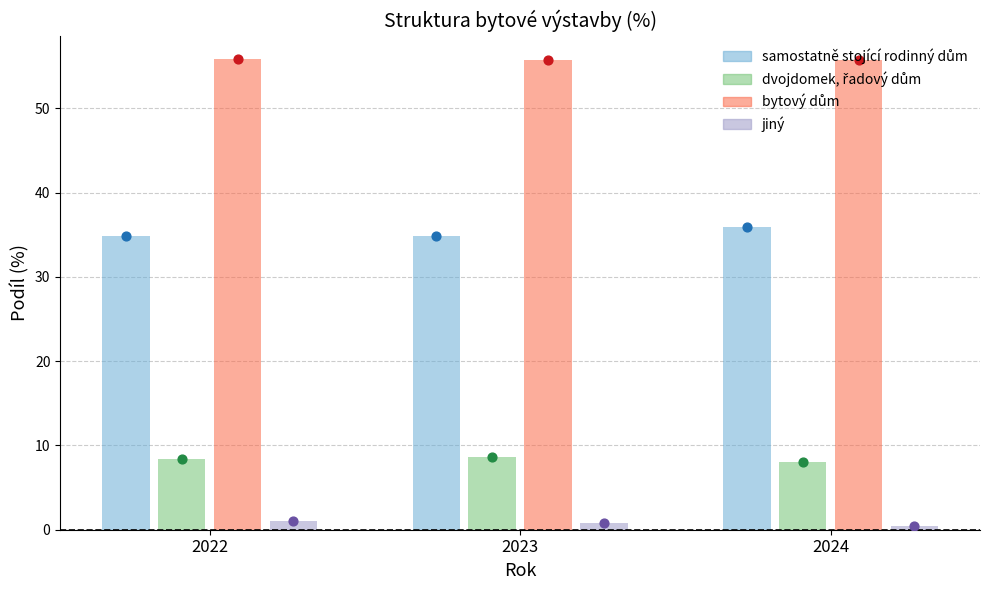

Which series contains the lowest Y value?

jiný